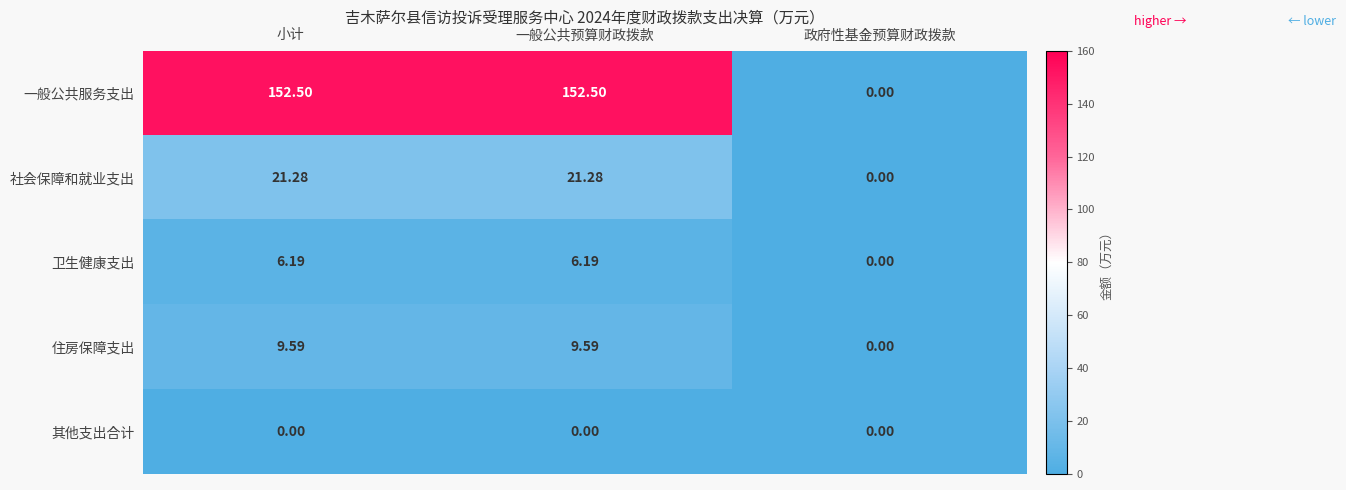

Between 一般公共预算财政拨款 and 政府性基金预算财政拨款, which series saw the biggest shift?

一般公共服务支出